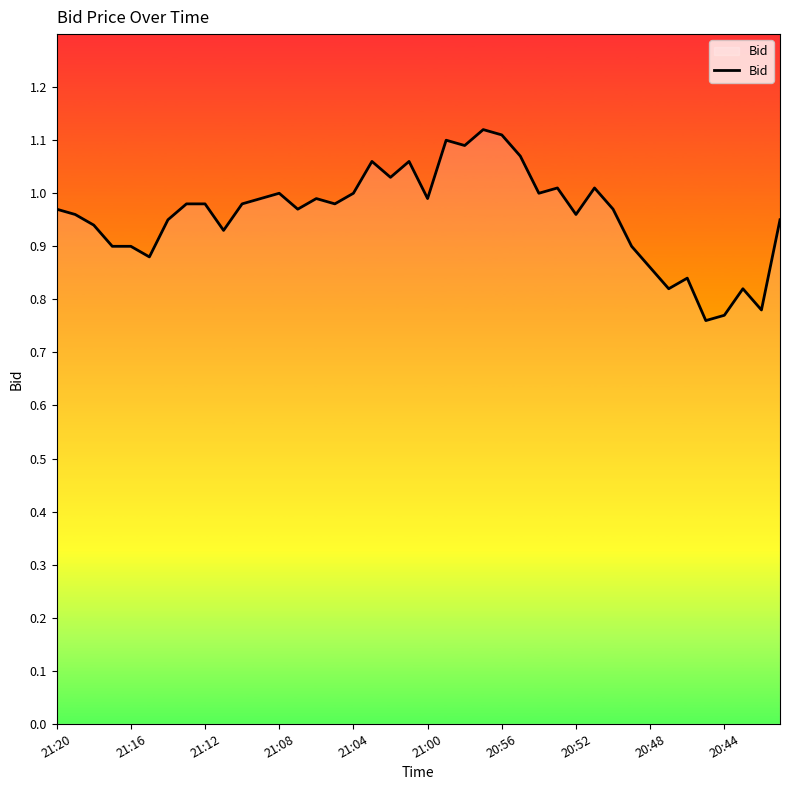

What is the difference between the maximum and minimum values?

0.4